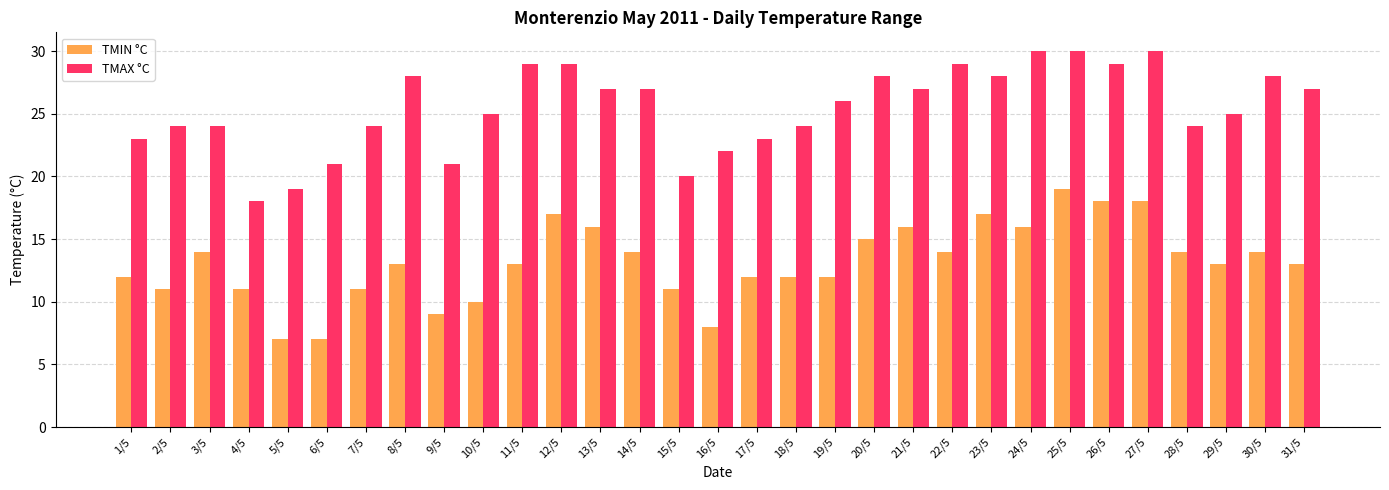

Are the bars horizontal?

No